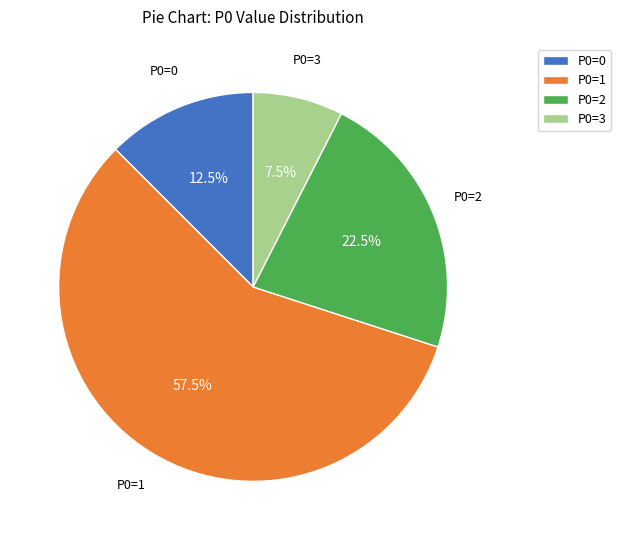

Between P0=0 and P0=3, which is larger?

P0=0